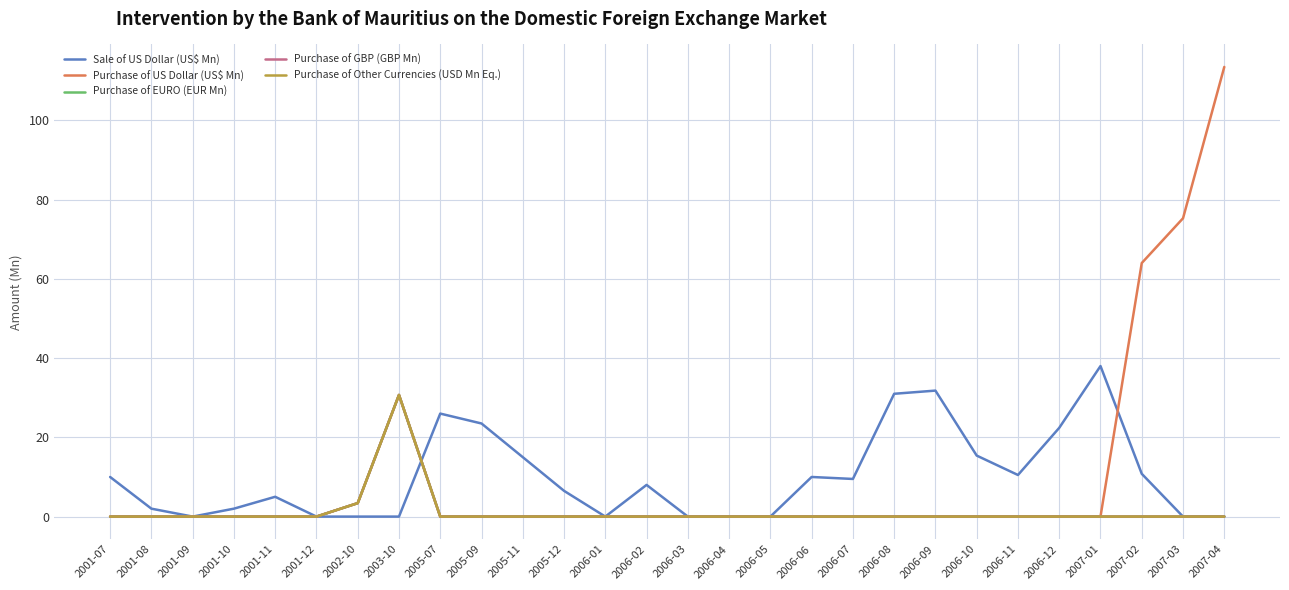

How many interior local peaks does the Purchase of EURO (EUR Mn) series have?

1